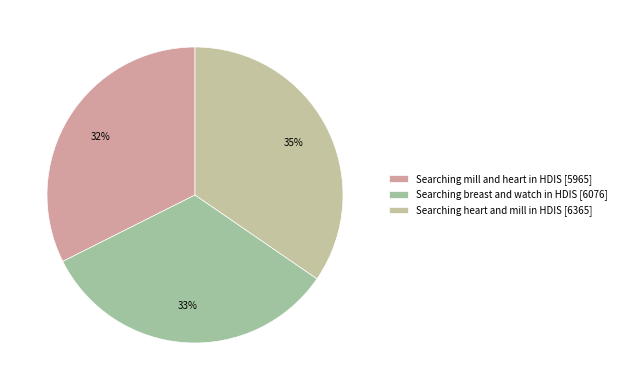

Approximately how many times larger is the value at Searching breast and watch in HDIS compared to Searching heart and mill in HDIS?

1.0